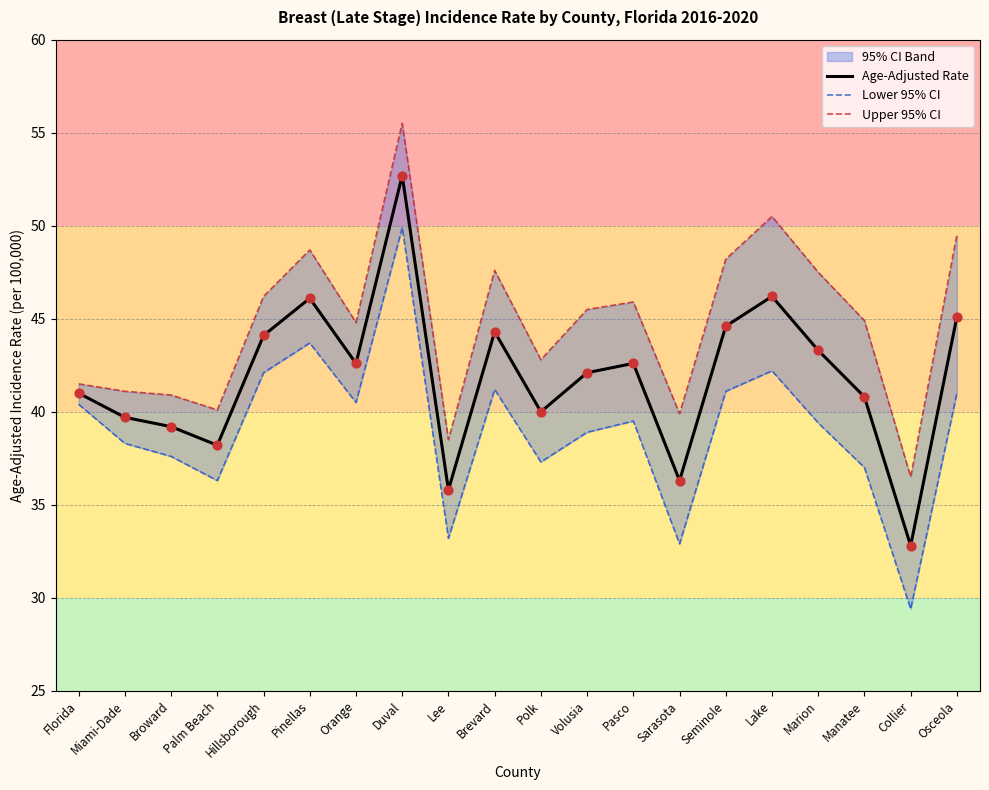

At how many categories does at least one series exceed 43?

12